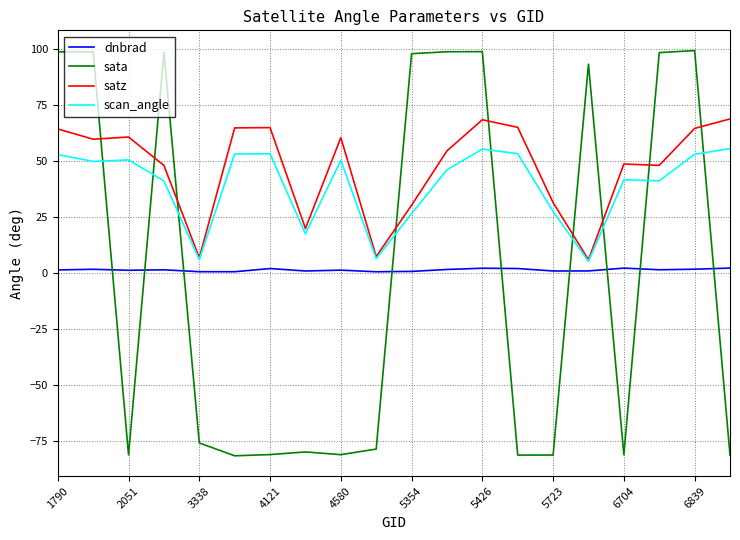

What is the minimum value for satz?

6.0